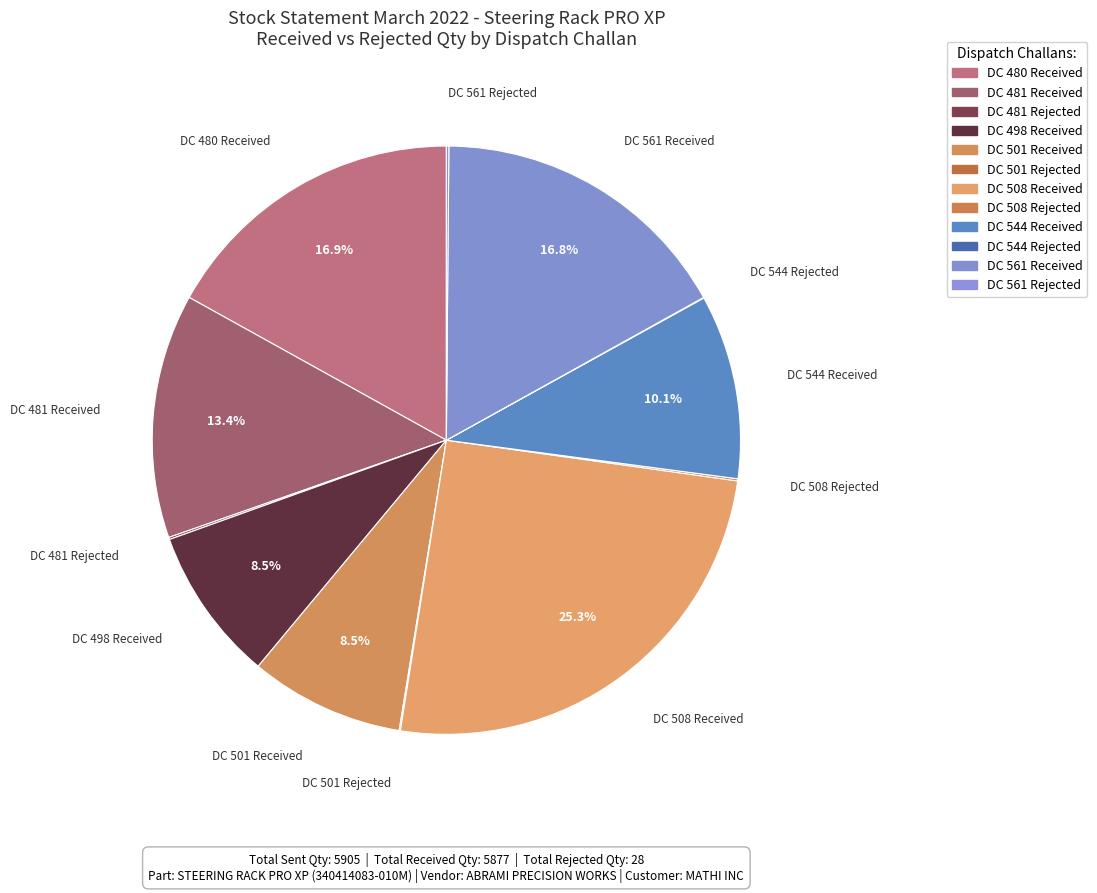

To the nearest percent, what is the average slice percentage?

8%